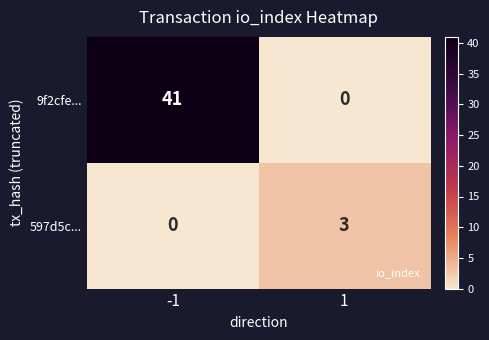

Between -1 and 1, which series saw the biggest shift?

9f2cfe...